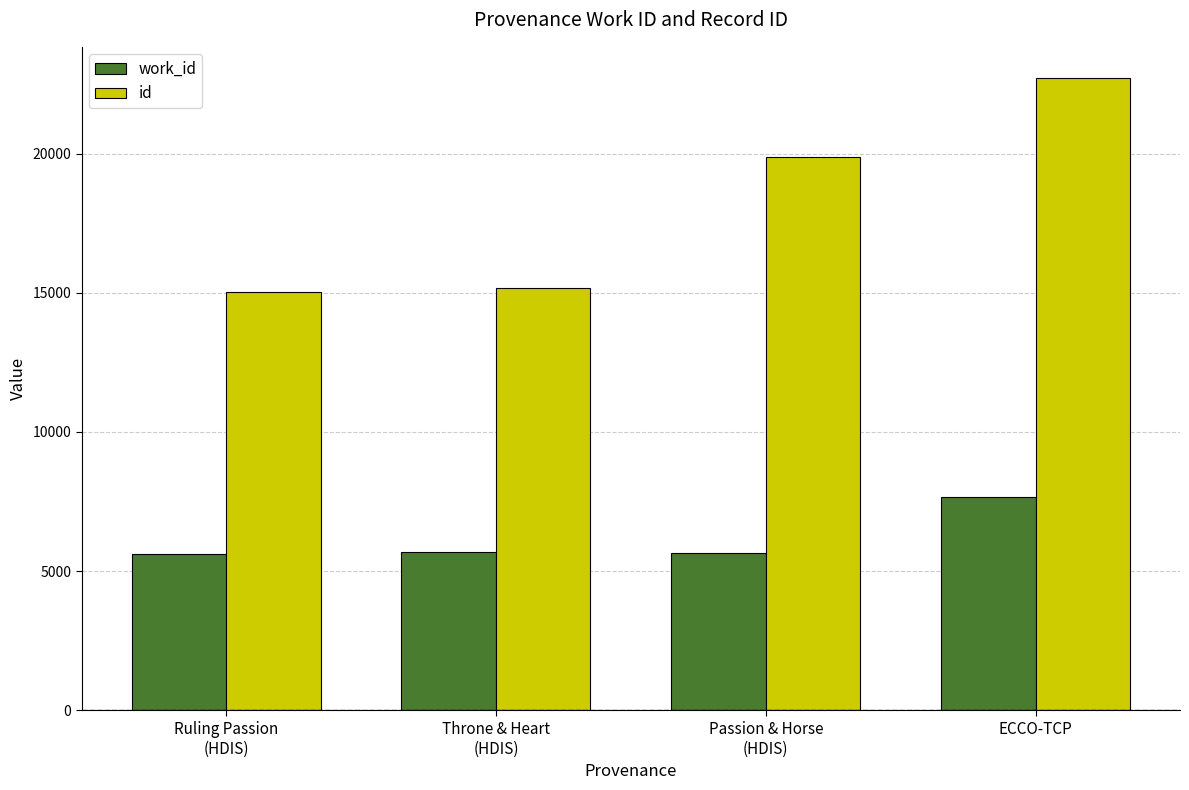

Rank the series at ECCO-TCP from lowest to highest value.

work_id, id